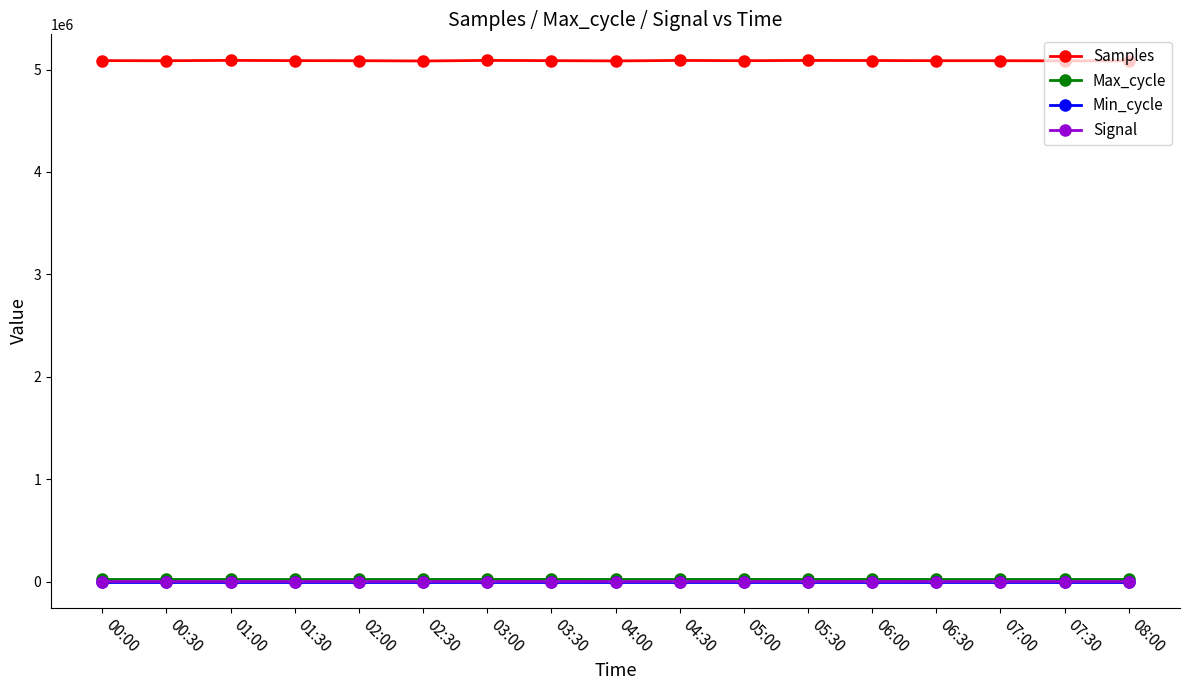

What is the maximum value shown in the chart?

5089884